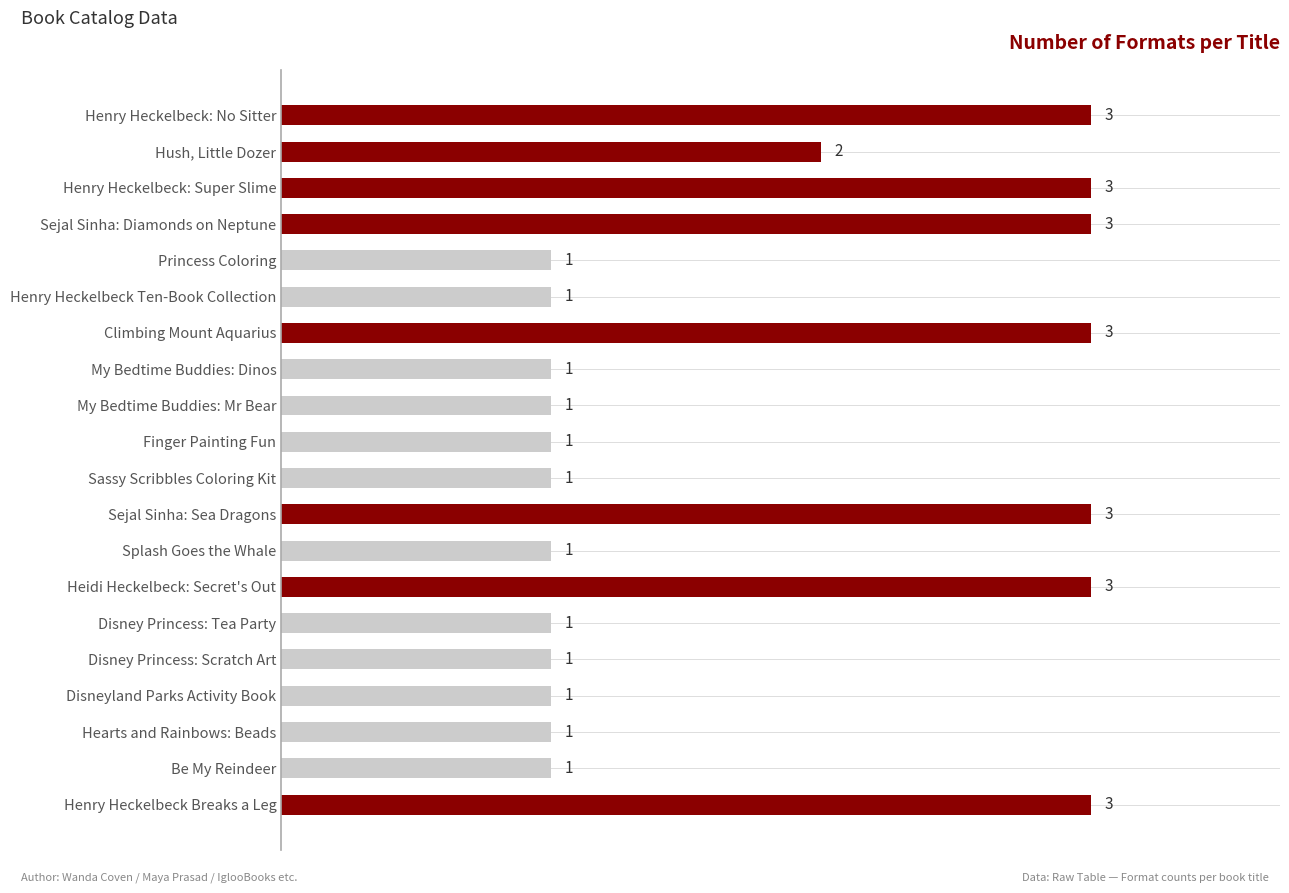

What is the label of the 14th bar from the bottom?

Climbing Mount Aquarius